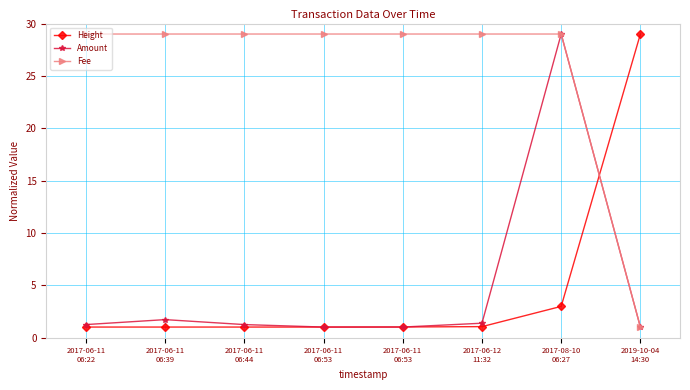

Does the chart have visible grid lines?

Yes